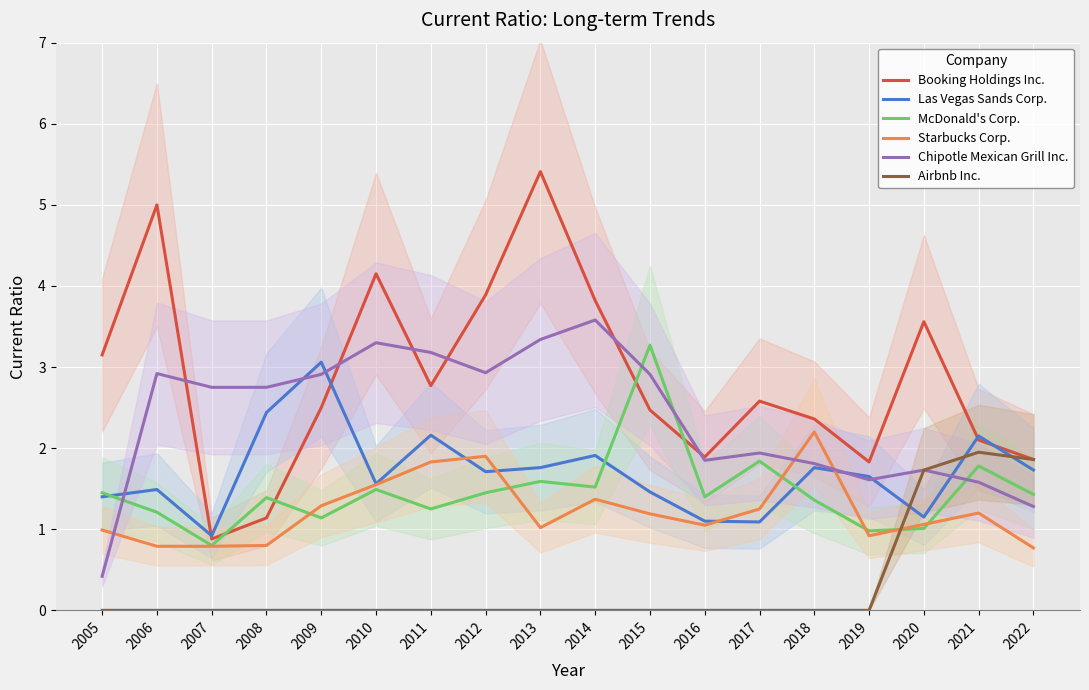

Between 2006 and 2022, which series saw the biggest shift?

Booking Holdings Inc.